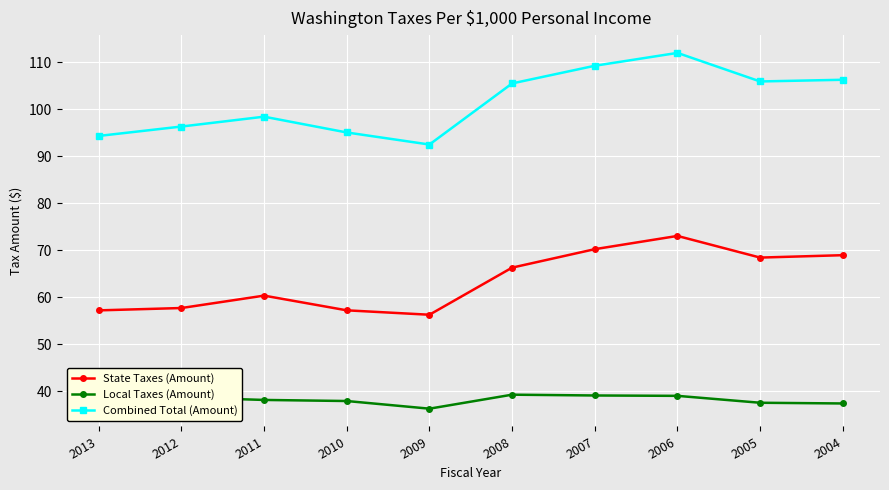

True or false: State Taxes (Amount) and Combined Total (Amount) intersect in this chart.

False